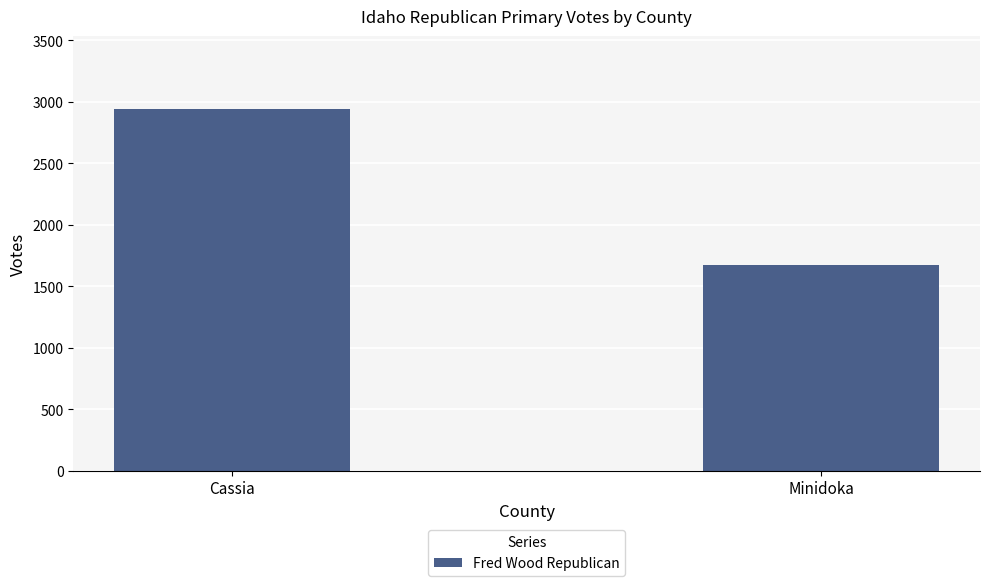

What is the sum of all values?

4618